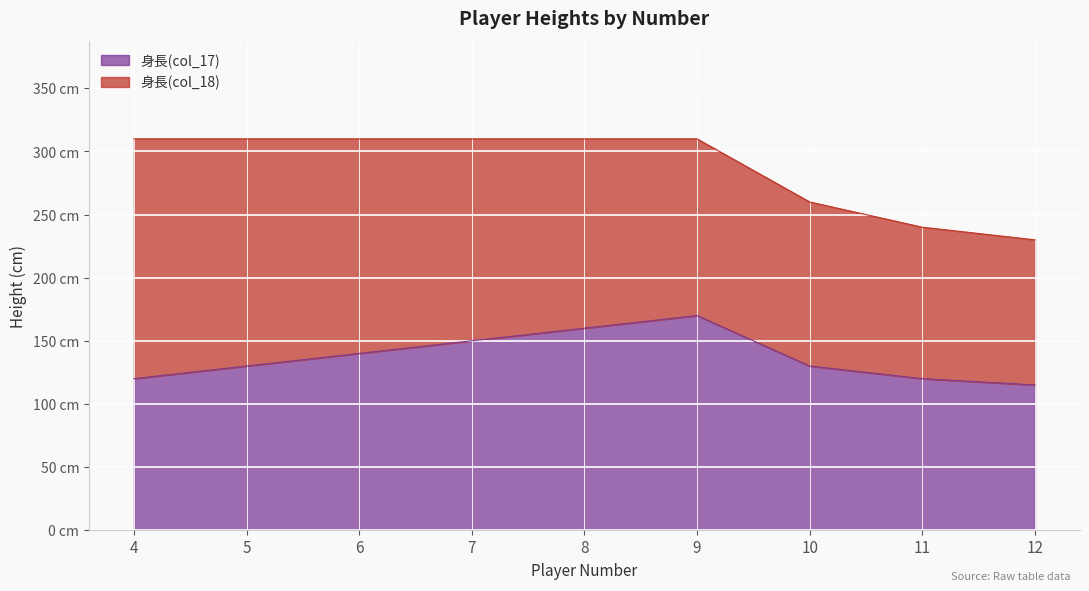

Rank the categories by value from highest to lowest.

9, 8, 7, 6, 5, 10, 4, 11, 12